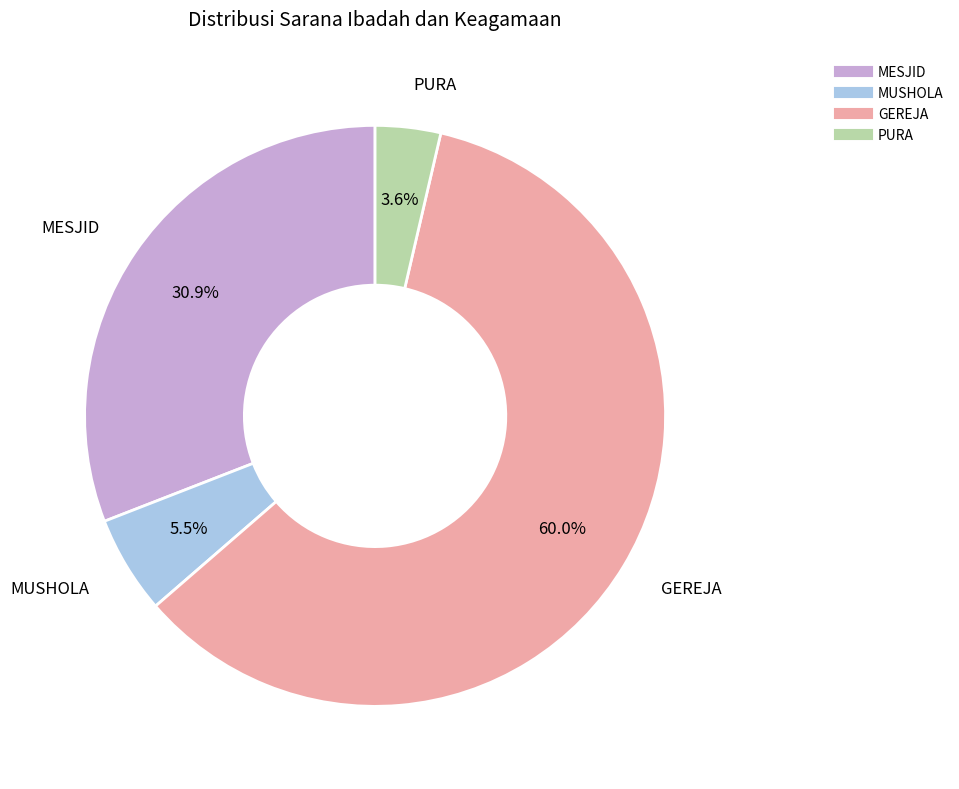

How many segments does this pie chart have?

4